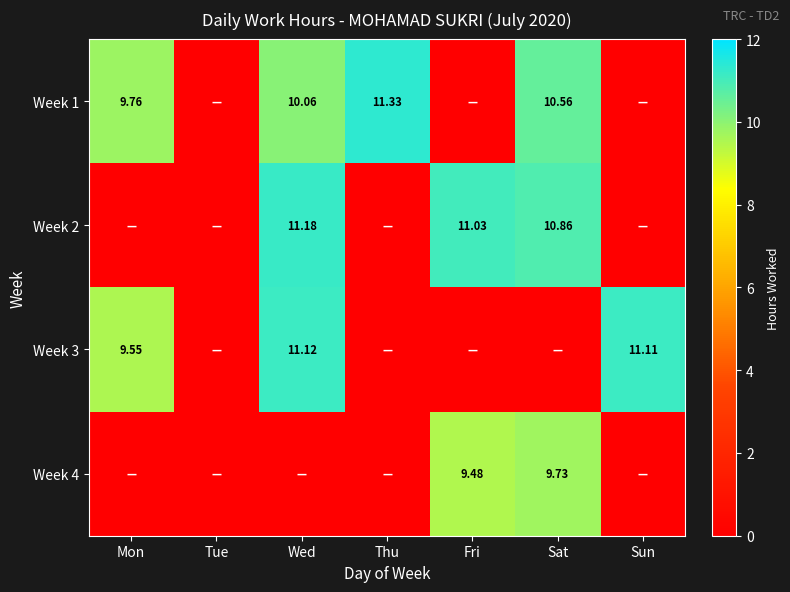

Which has a higher value, Sun or Sat?

Sat